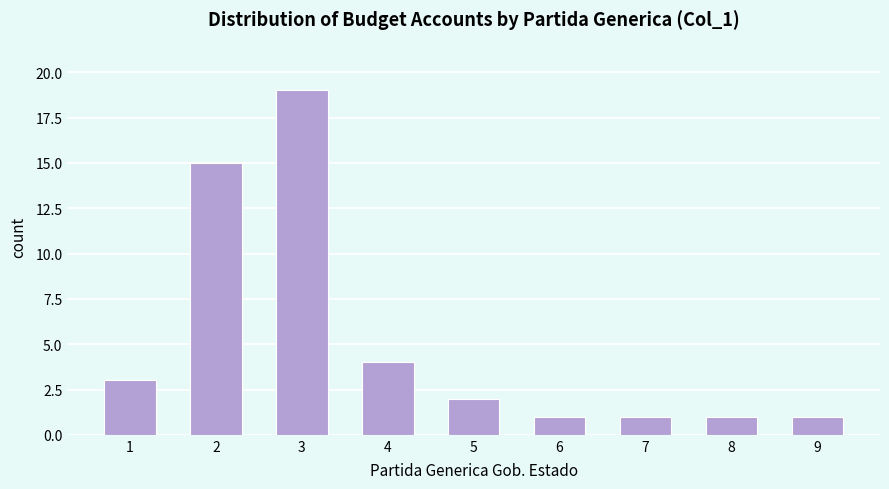

Reading left to right, extract all data points from this chart.

1=3	2=15	3=19	4=4	5=2	6=1	7=1	8=1	9=1